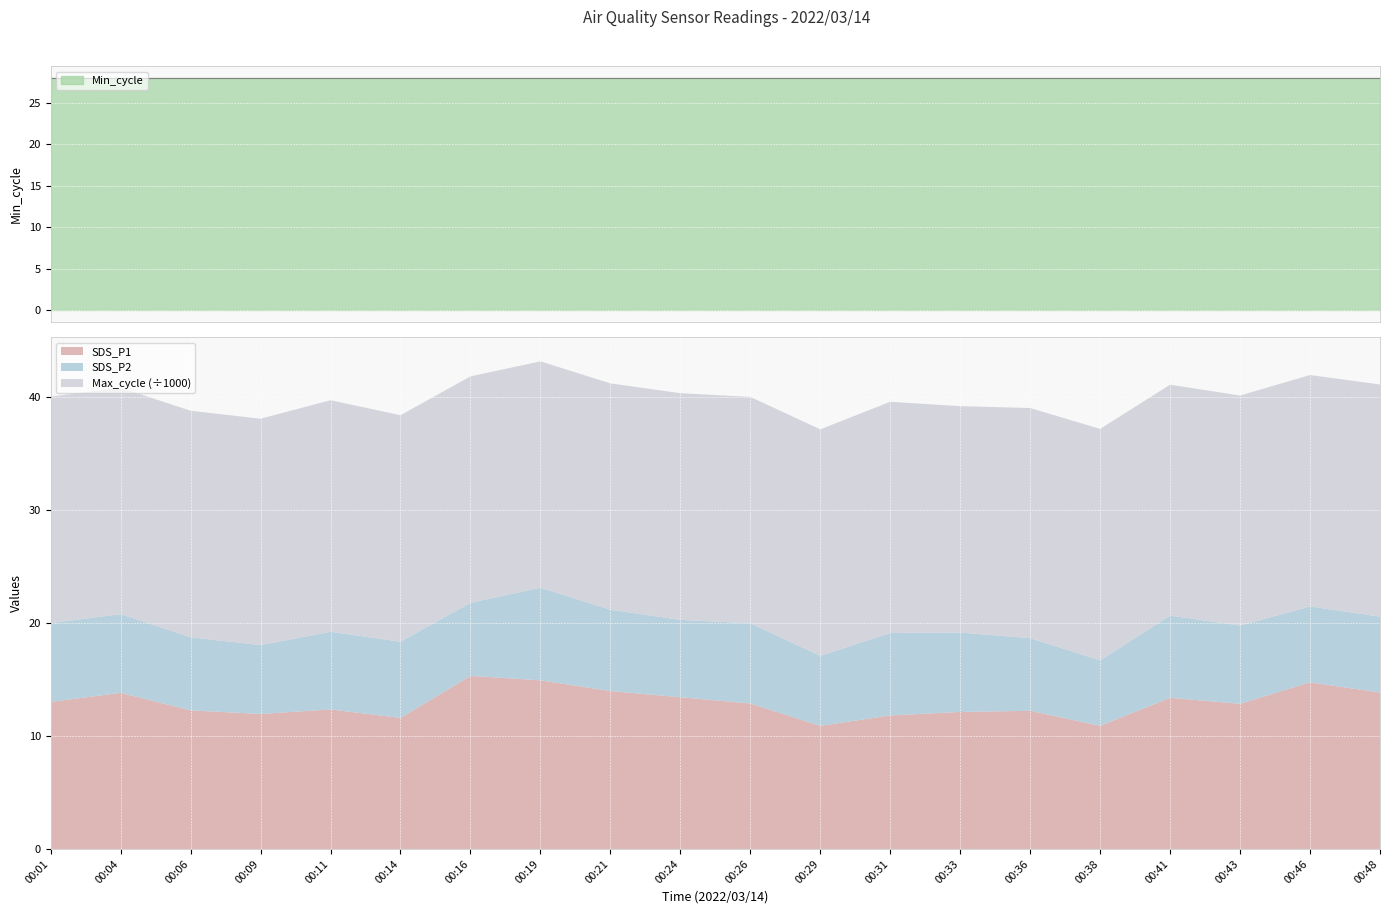

What is the value of the Min_cycle point at the 15th from the left?

28.0